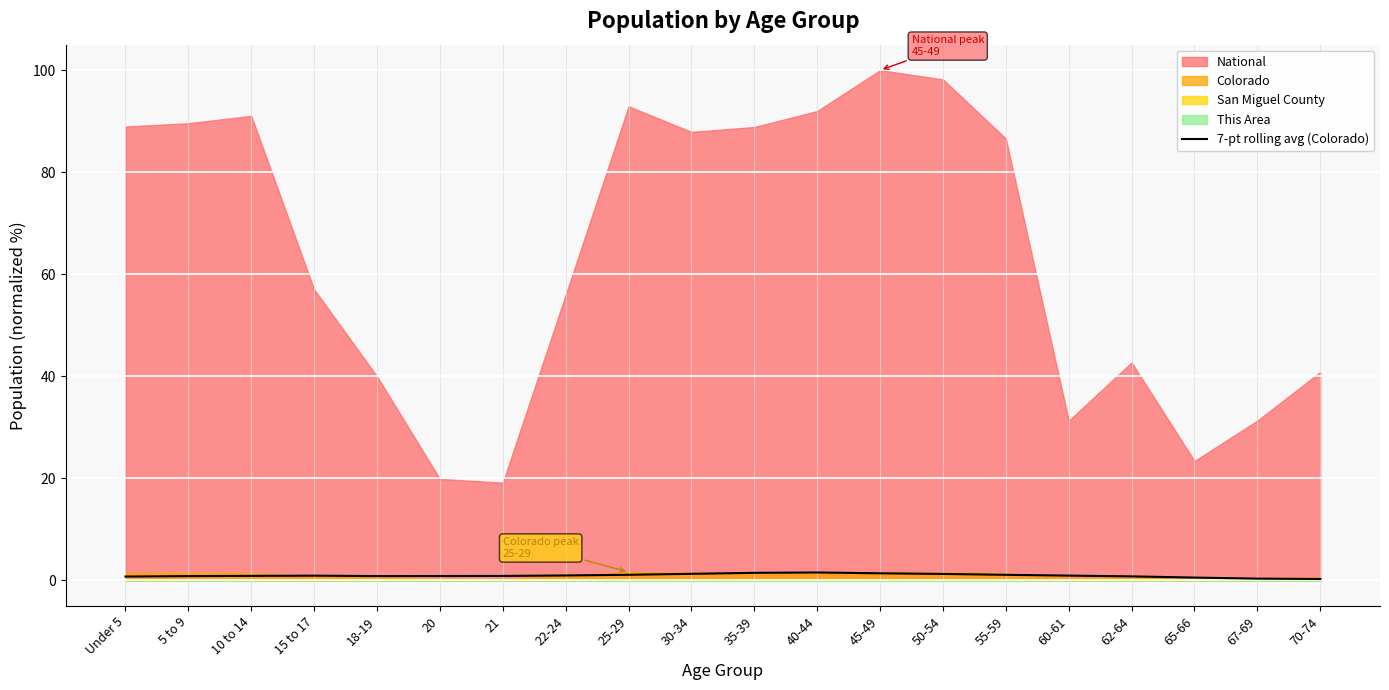

What is the label of the 17th point from the left?

62-64